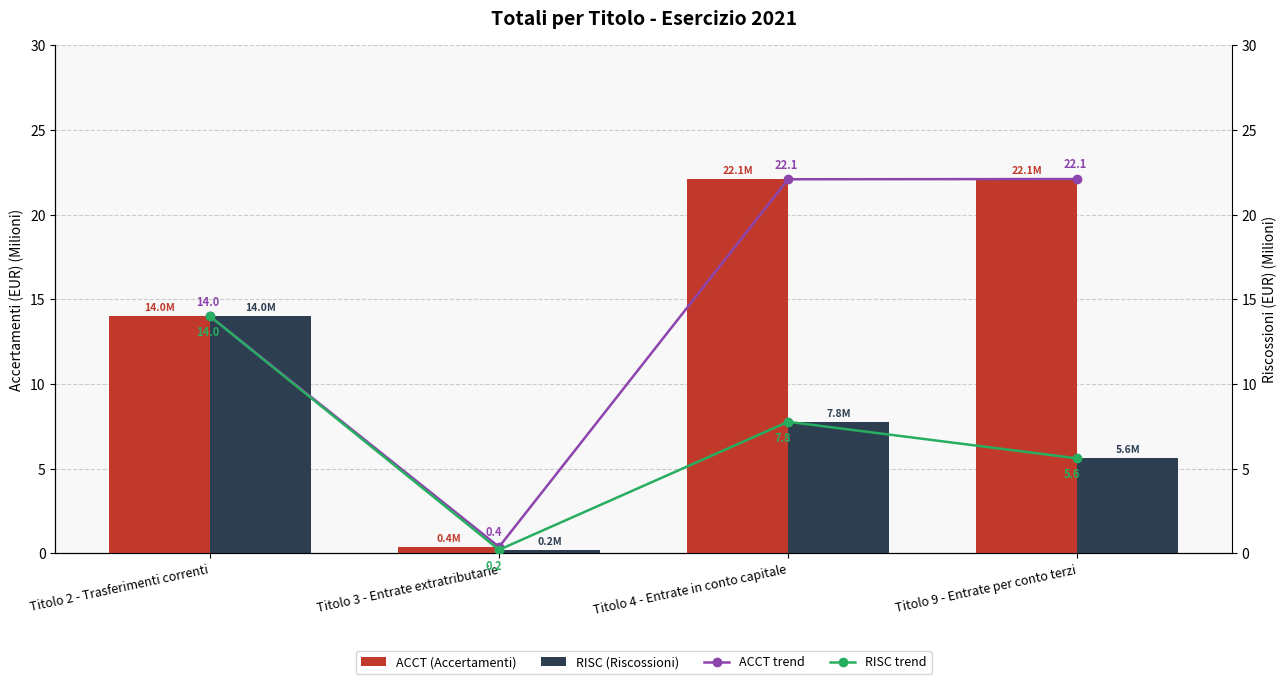

What is the approximate value of ACCT (Accertamenti) at Titolo 2 - Trasferimenti correnti?

14.0